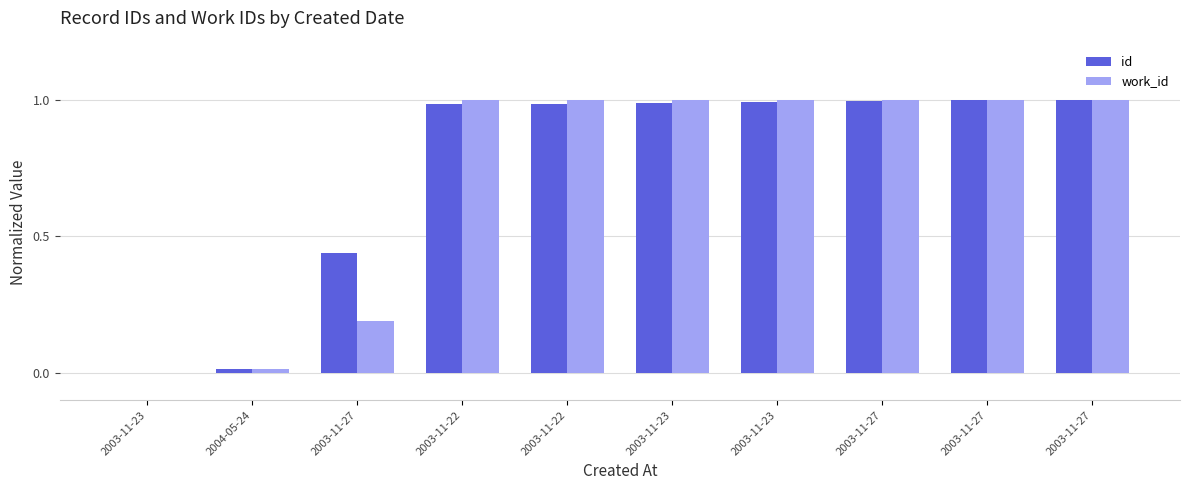

Does the chart contain stacked bars?

No